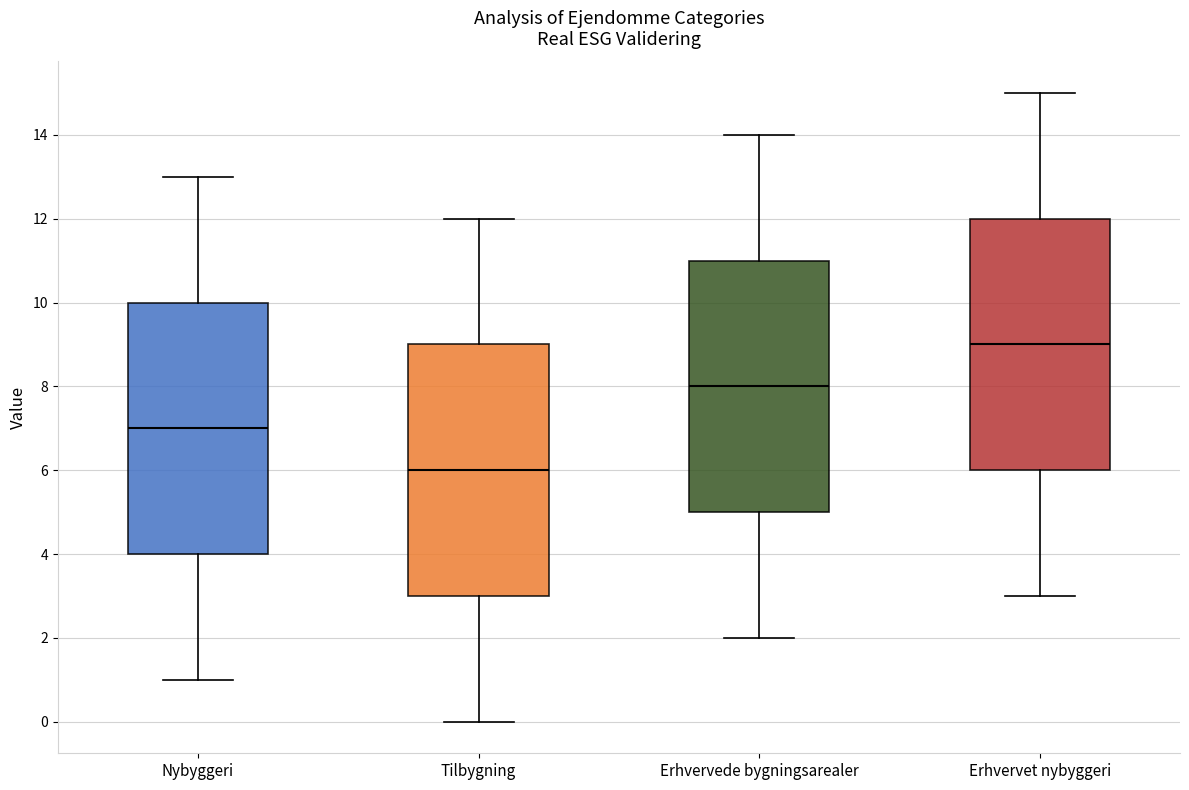

Reading left to right, read every box against the y-axis: the position of its median line, the range the box covers, and the ends of its whiskers. The values are not printed on the chart, so give them approximately, as read against the axis.

Nybyggeri: median 7, box 4 to 10, whiskers 1 to 13
Tilbygning: median 6, box 3 to 9, whiskers 0 to 12
Erhvervede bygningsarealer: median 8, box 5 to 11, whiskers 2 to 14
Erhvervet nybyggeri: median 9, box 6 to 12, whiskers 3 to 15